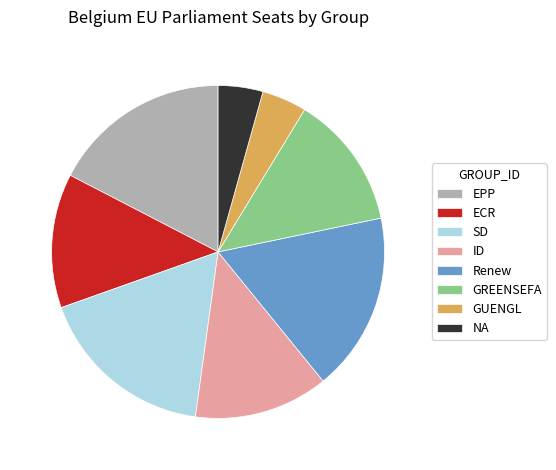

Between GUENGL and EPP, which is larger?

EPP